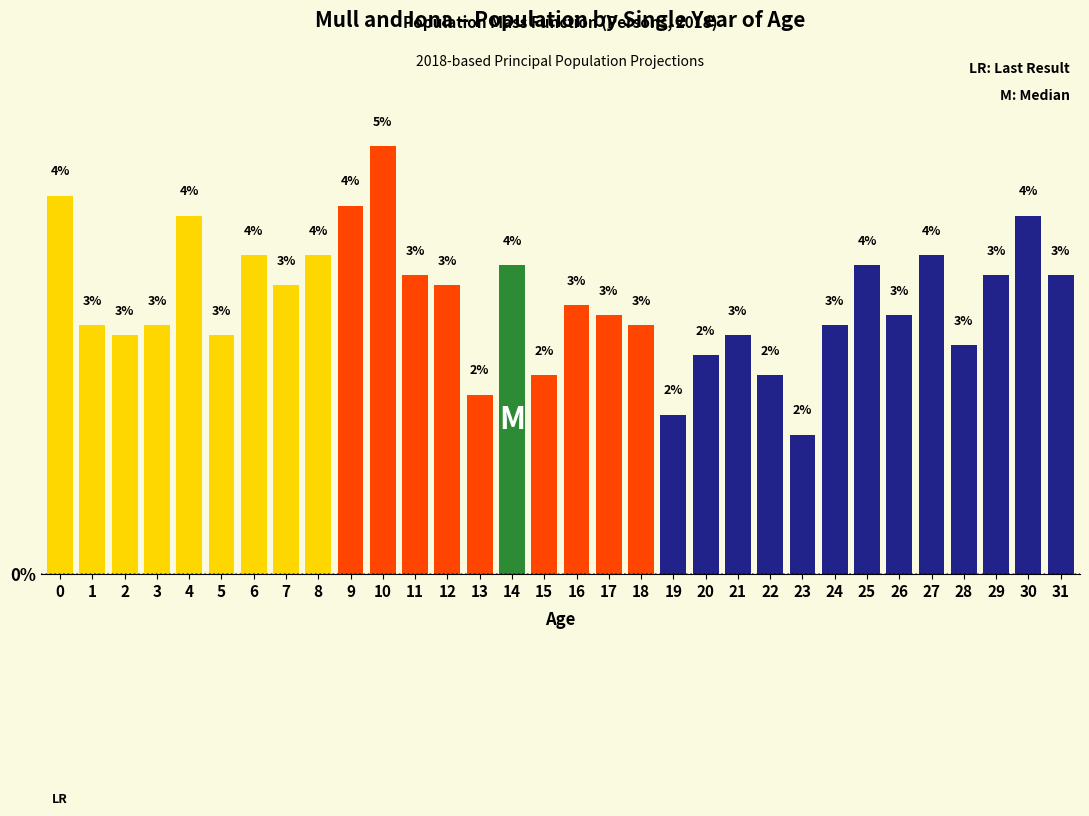

True or false: the data shows 4.7 at 12.

False